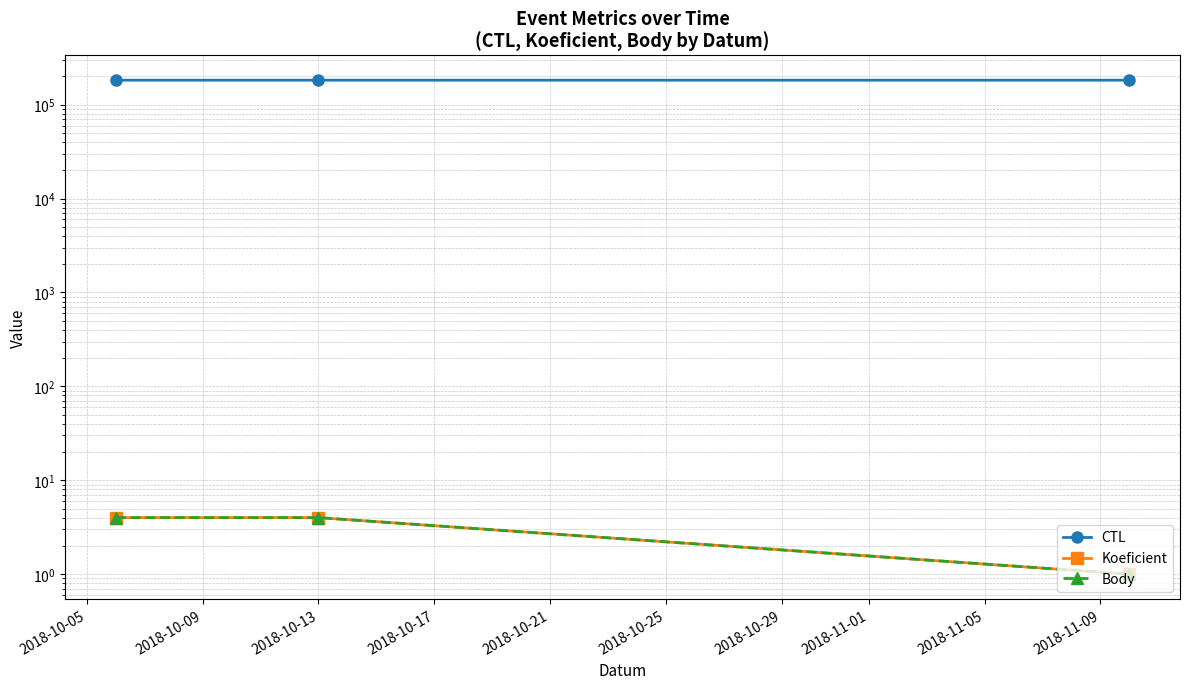

Is the value of CTL at 2018-10-05 greater than the value of Koeficient at 2018-10-05?

Yes